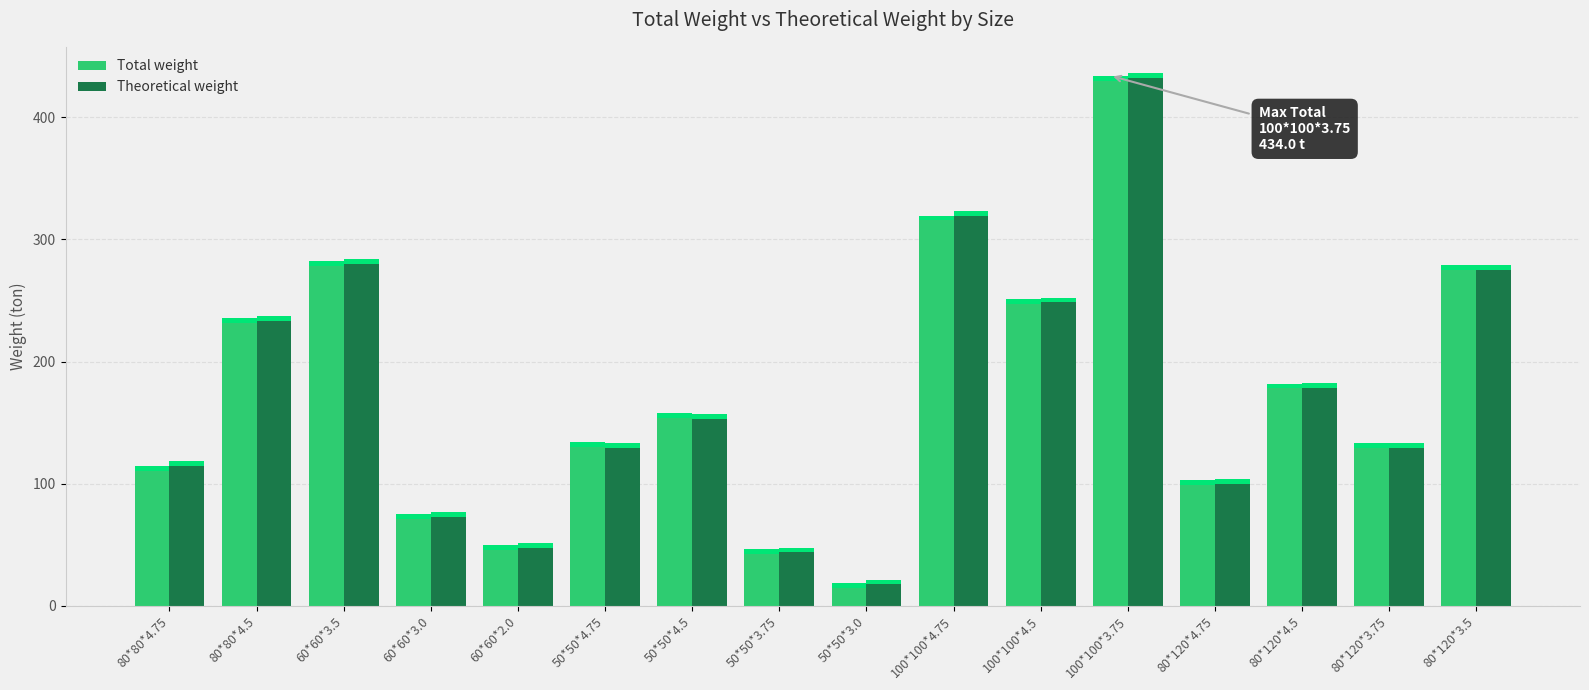

Is the value of Total weight at 50*50*4.5 greater than the value of Theoretical weight at 80*120*4.5?

No